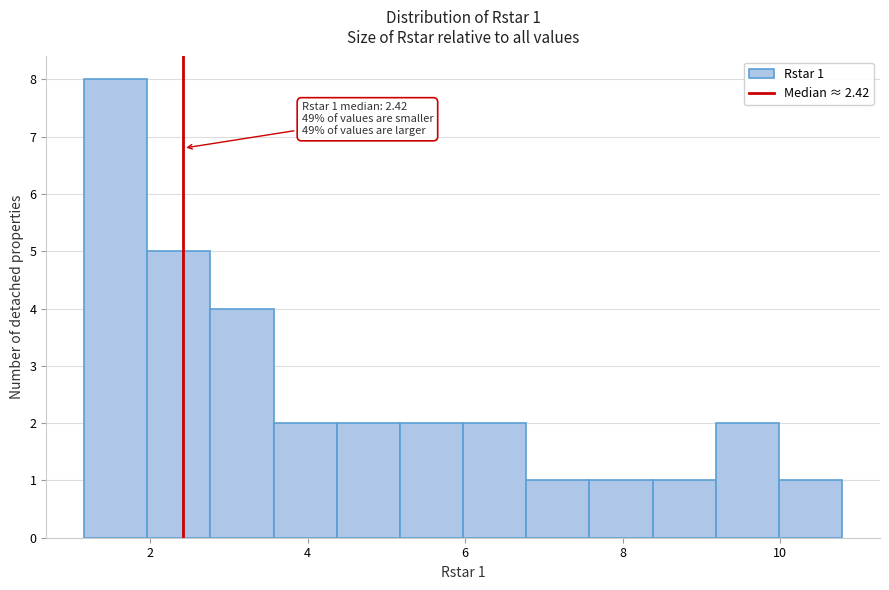

Which range on the x-axis has the tallest bar?

1.2 to 2.0